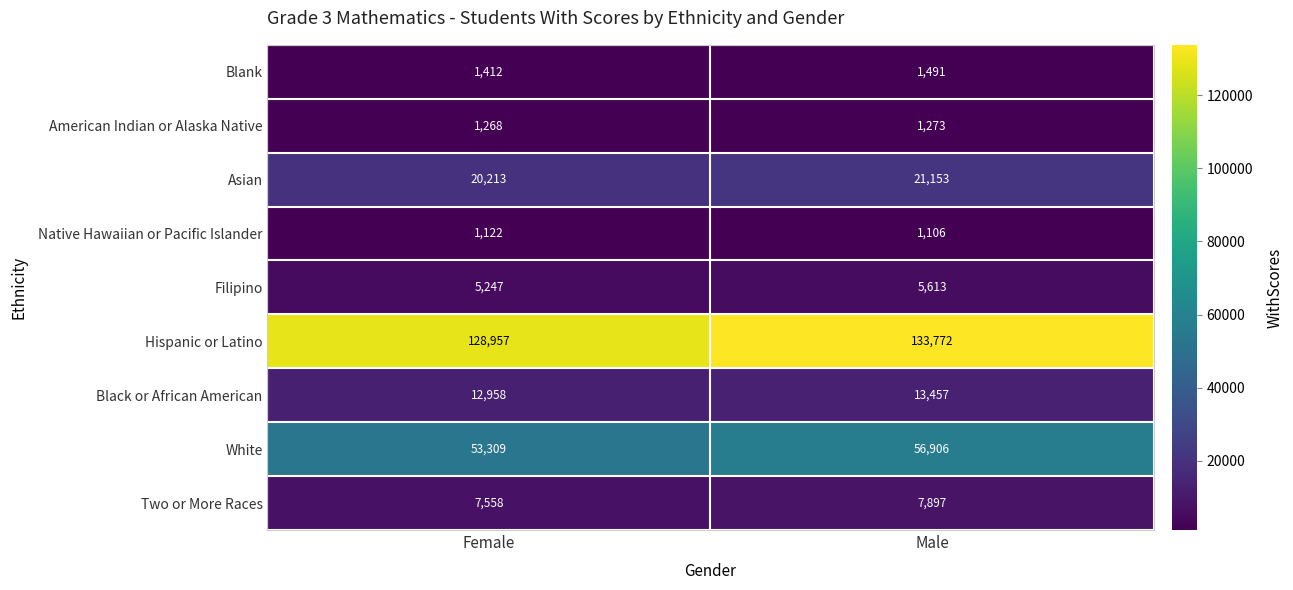

What is the average value of the Native Hawaiian or Pacific Islander series?

1114